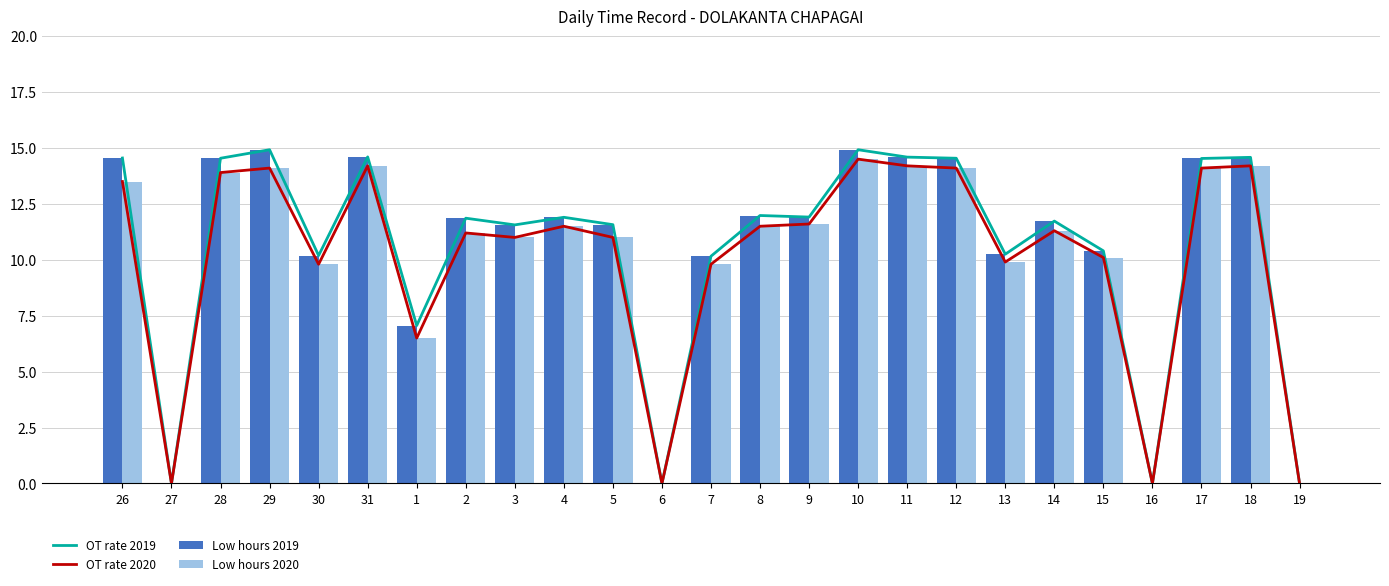

At which label does OT rate 2020 first exceed 11?

26